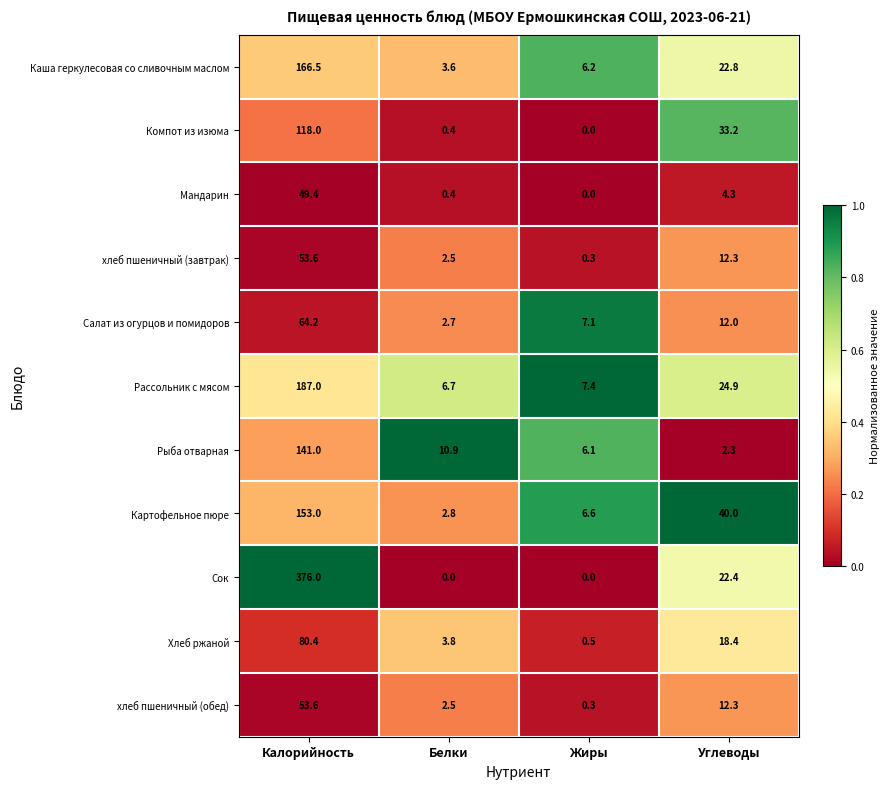

List the labels in order of Рыба отварная value, smallest first.

Углеводы, Жиры, Белки, Калорийность